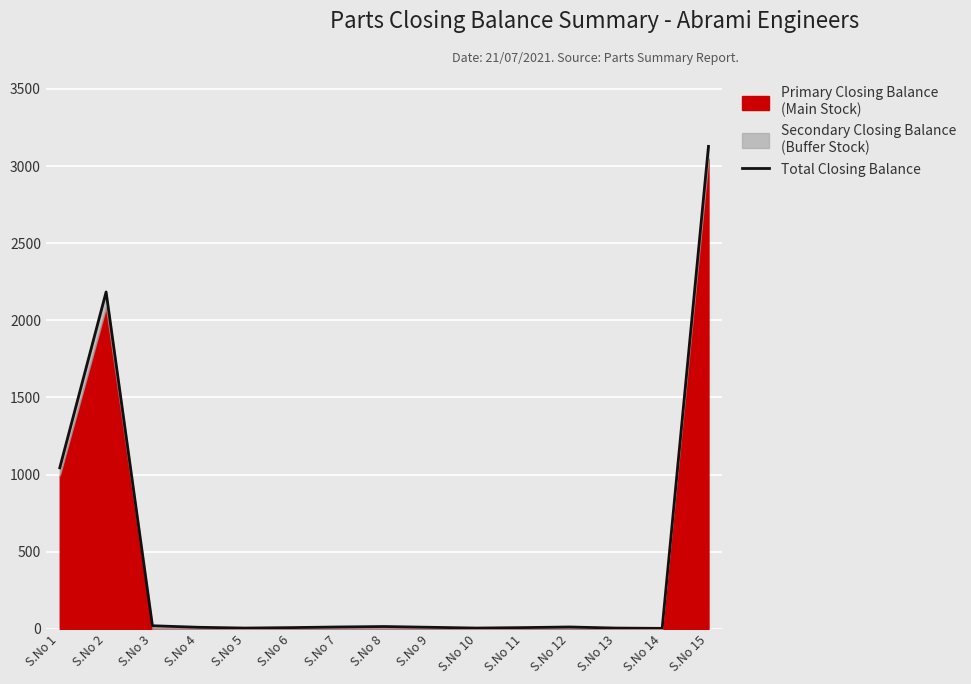

What is the maximum value shown in the chart?

3128